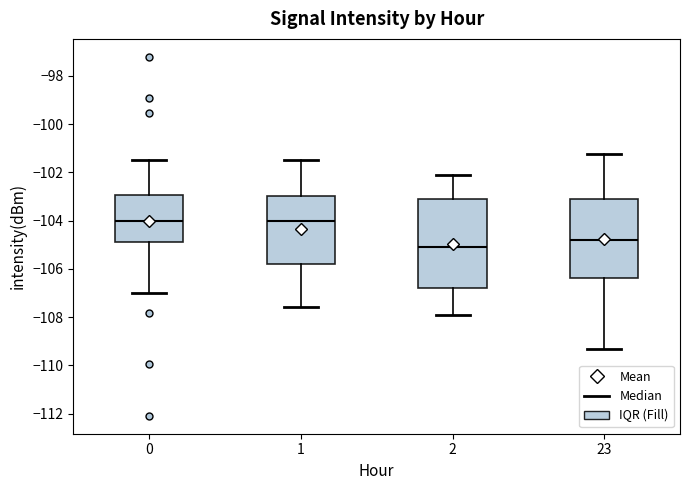

Which box is the tallest, from its lower edge to its upper edge?

2